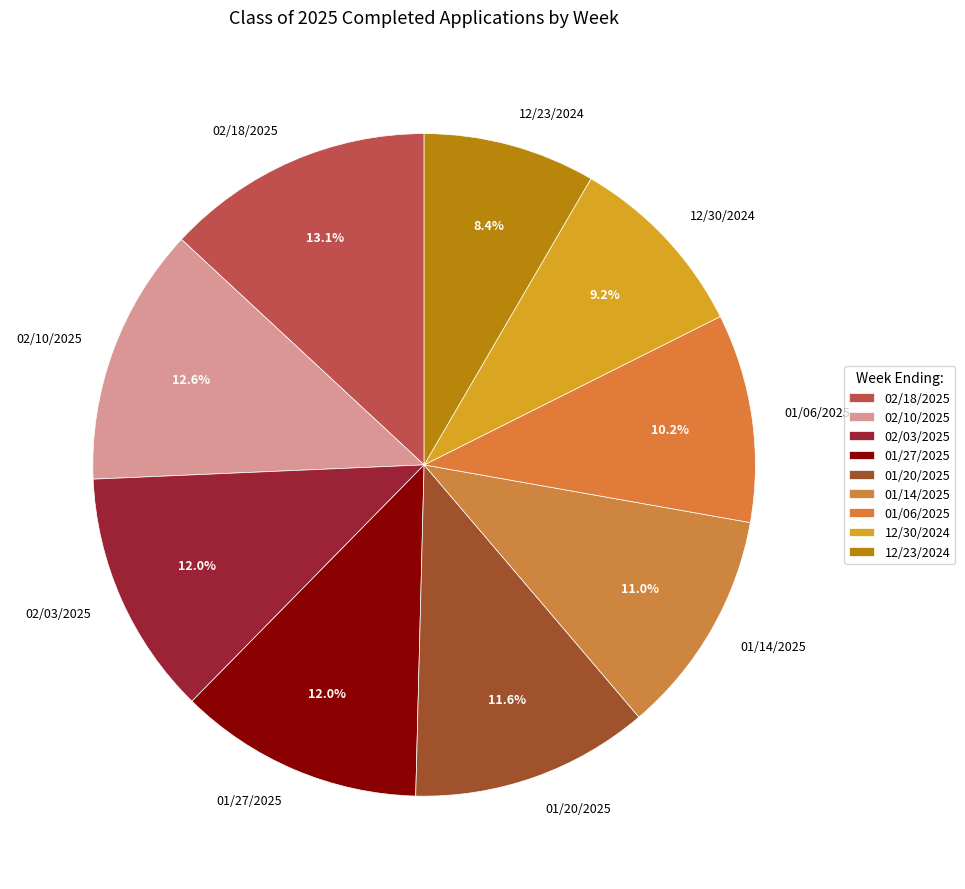

Is there any slice that represents more than half of the pie?

No